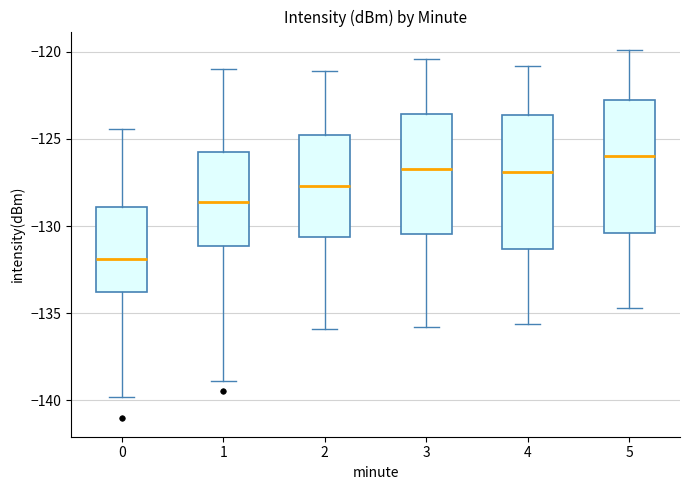

Reading left to right, read every box against the y-axis: the position of its median line, the range the box covers, and the ends of its whiskers. The values are not printed on the chart, so give them approximately, as read against the axis.

0: median -132.0, box -134.0 to -129.0, whiskers -140.0 to -124.5
1: median -128.5, box -131.0 to -125.5, whiskers -139.0 to -121.0
2: median -127.5, box -130.5 to -125.0, whiskers -136.0 to -121.0
3: median -126.5, box -130.5 to -123.5, whiskers -136.0 to -120.5
4: median -127.0, box -131.5 to -123.5, whiskers -135.5 to -121.0
5: median -126.0, box -130.5 to -122.5, whiskers -134.5 to -120.0